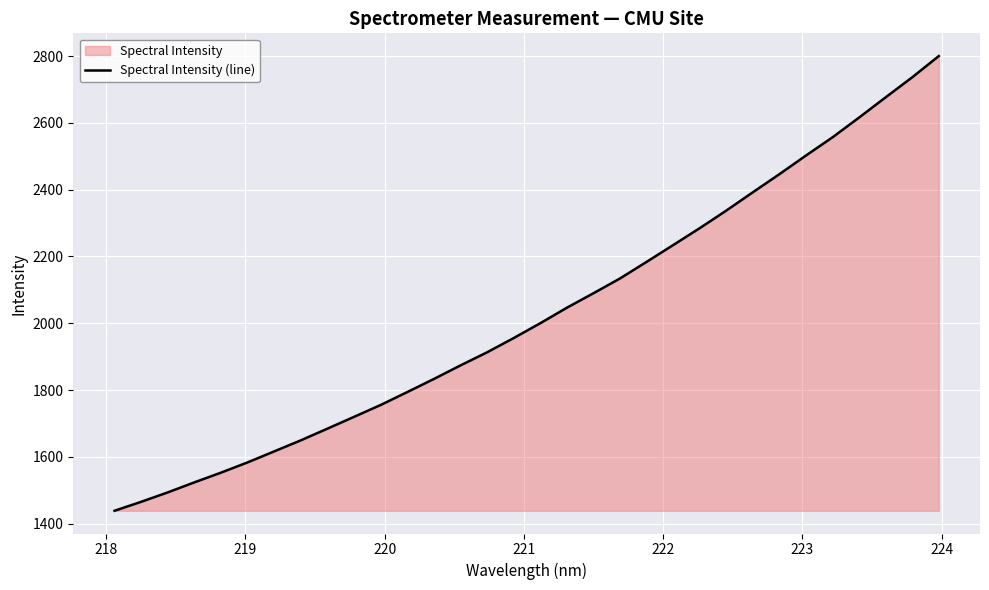

What is the difference between the maximum and minimum values?

1361.2